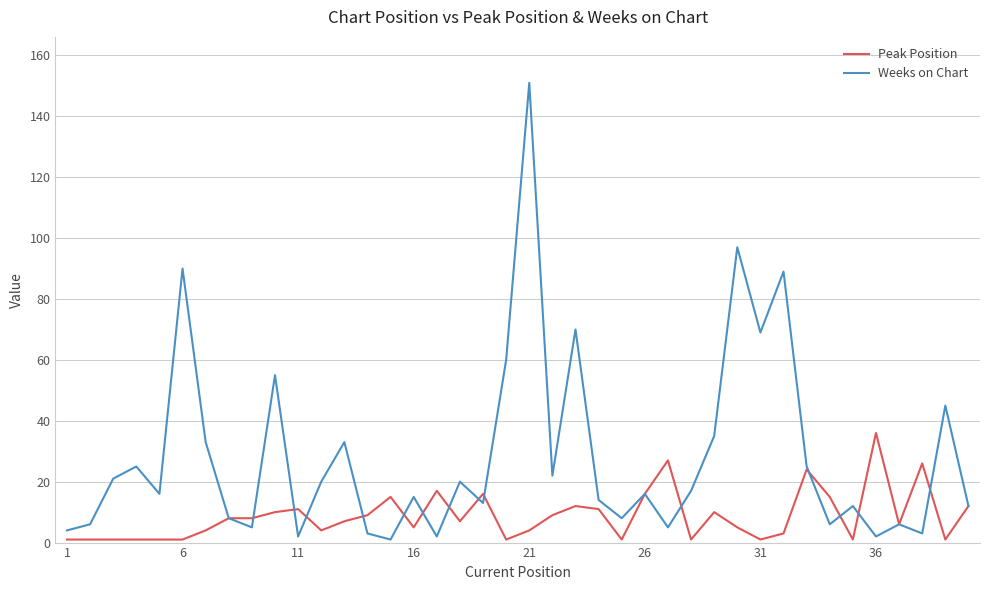

List the series in order of their peak value, highest first.

Weeks on Chart, Peak Position